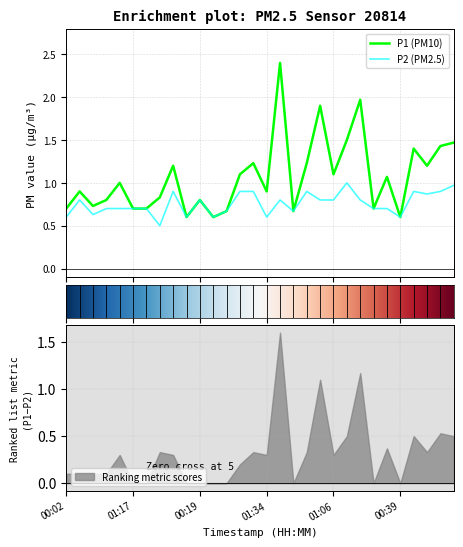

How many data points does each series have?

30